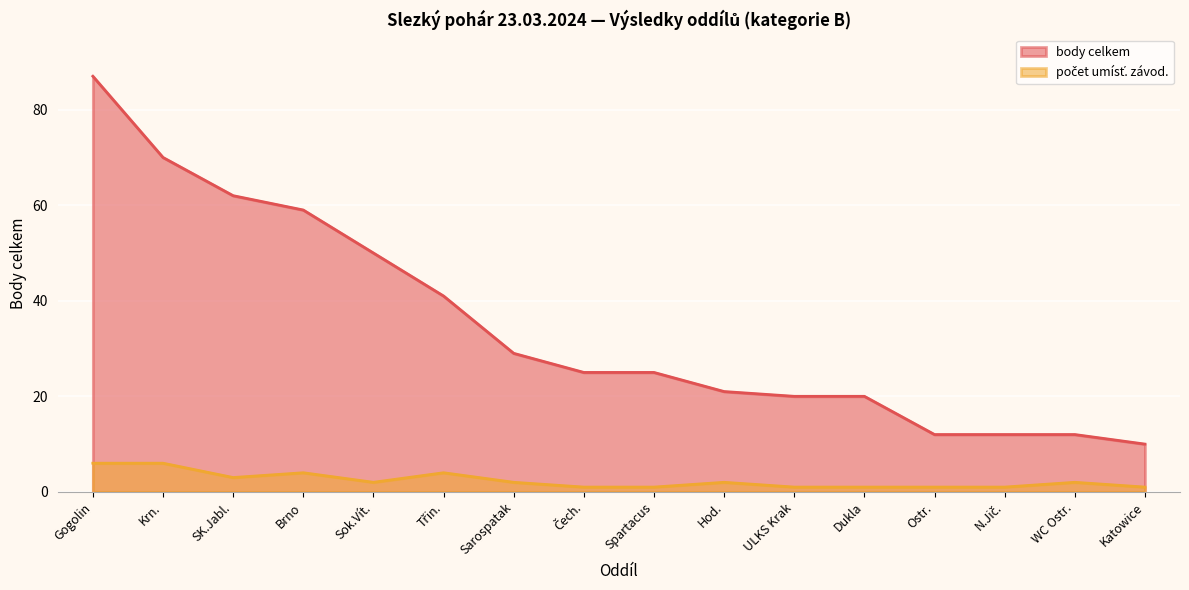

Rank the series by their maximum value, from lowest to highest.

počet umísť. závod., body celkem